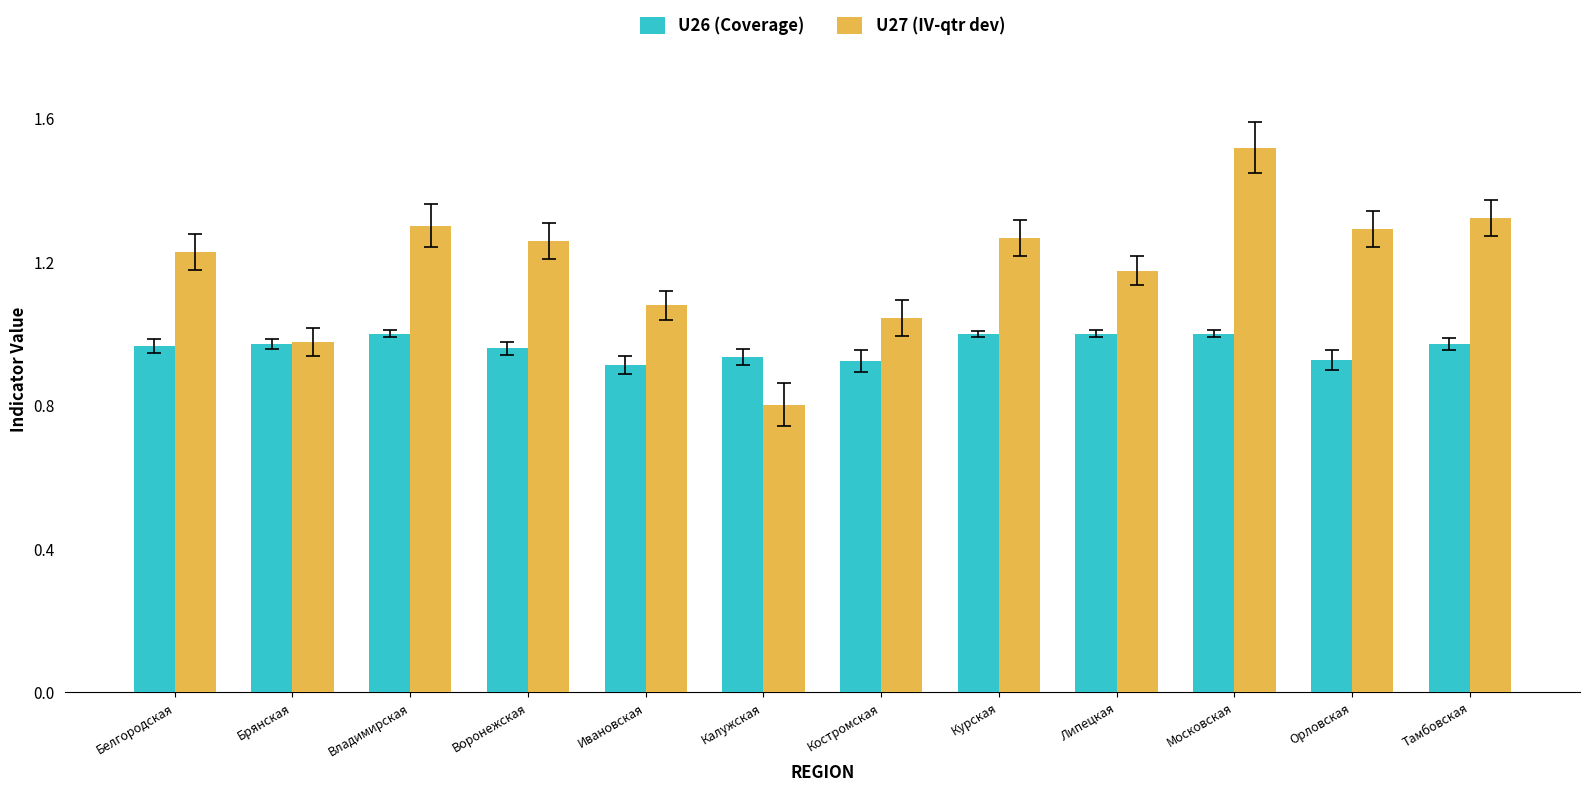

What are all the series names shown in the legend?

U26 (Coverage), U27 (IV-qtr dev)